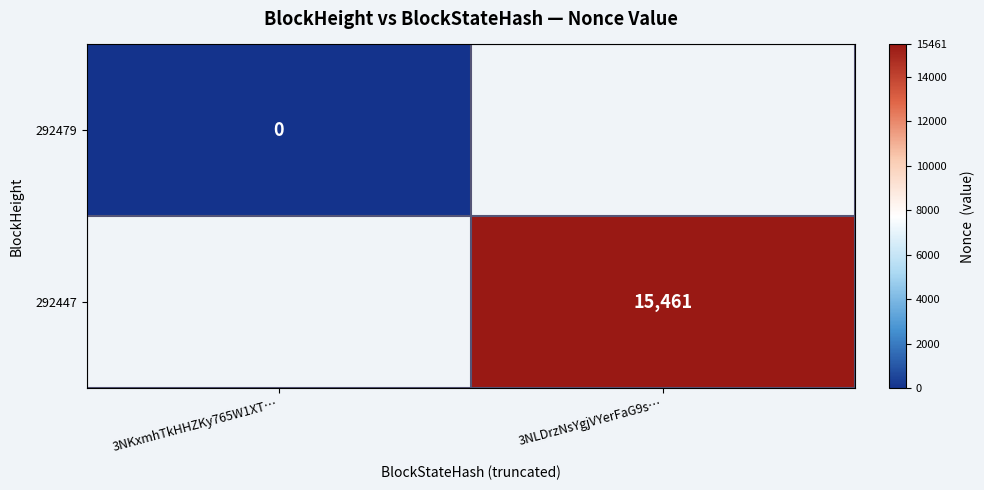

How many data points does each series have?

2